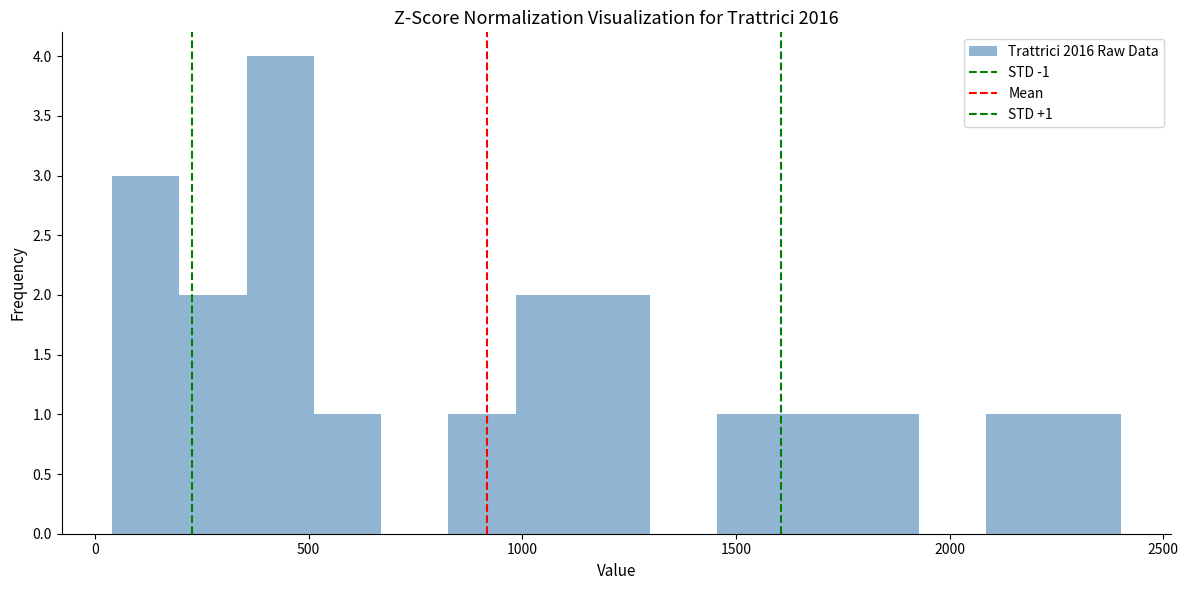

Read against the x-axis, roughly where is the centre of the tallest bar?

450